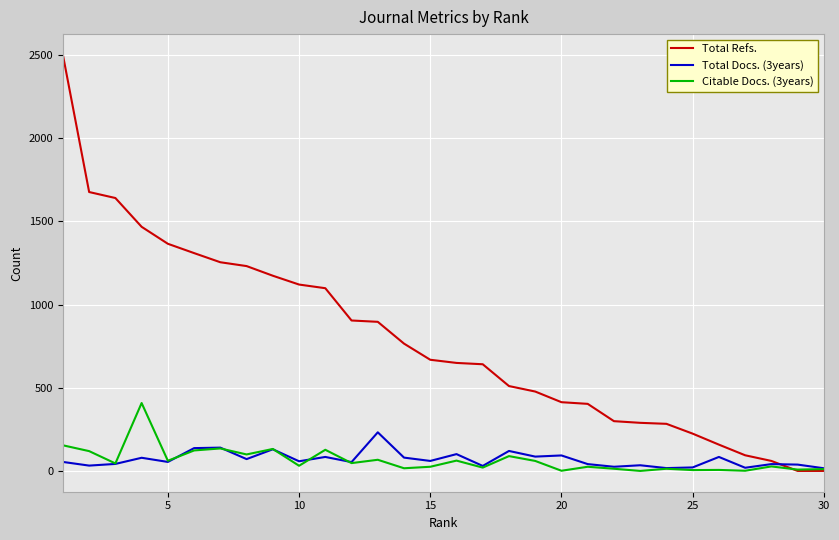

List the series in order of their peak value, lowest first.

Total Docs. (3years), Citable Docs. (3years), Total Refs.